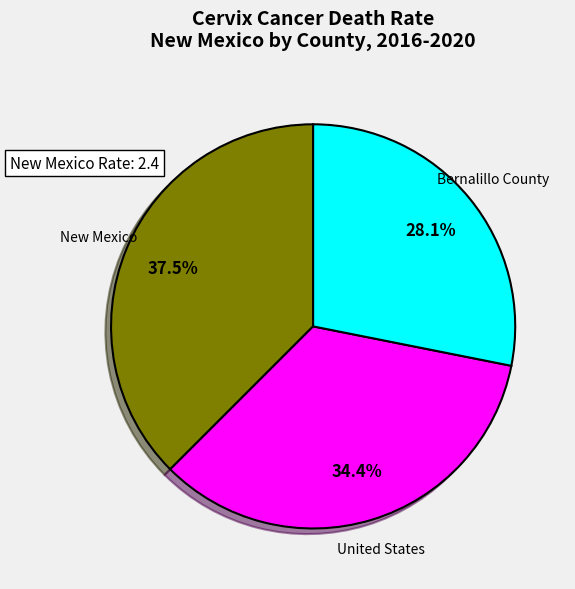

Which has a higher value, Bernalillo County or New Mexico?

New Mexico